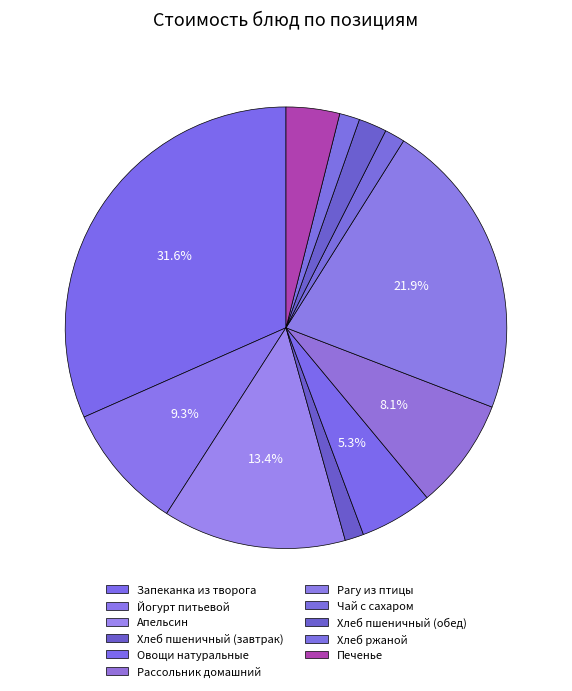

To the nearest percent, what portion does Рассольник домашний represent?

8%